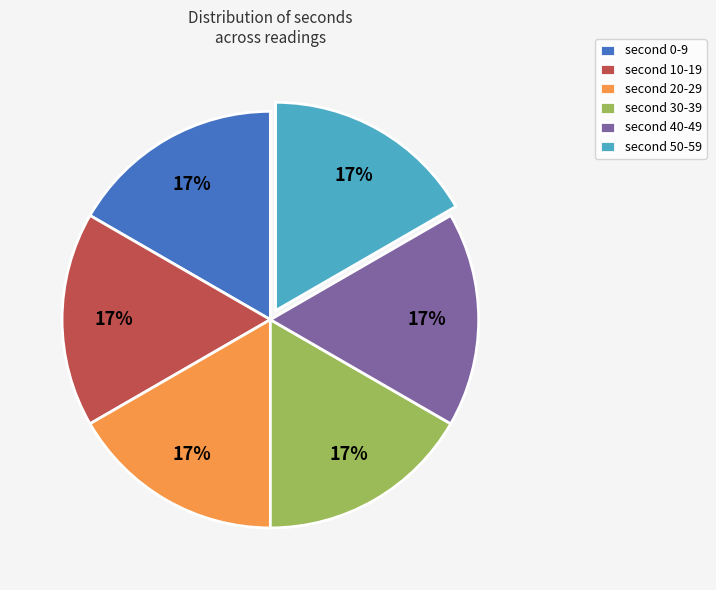

How many segments does this pie chart have?

6